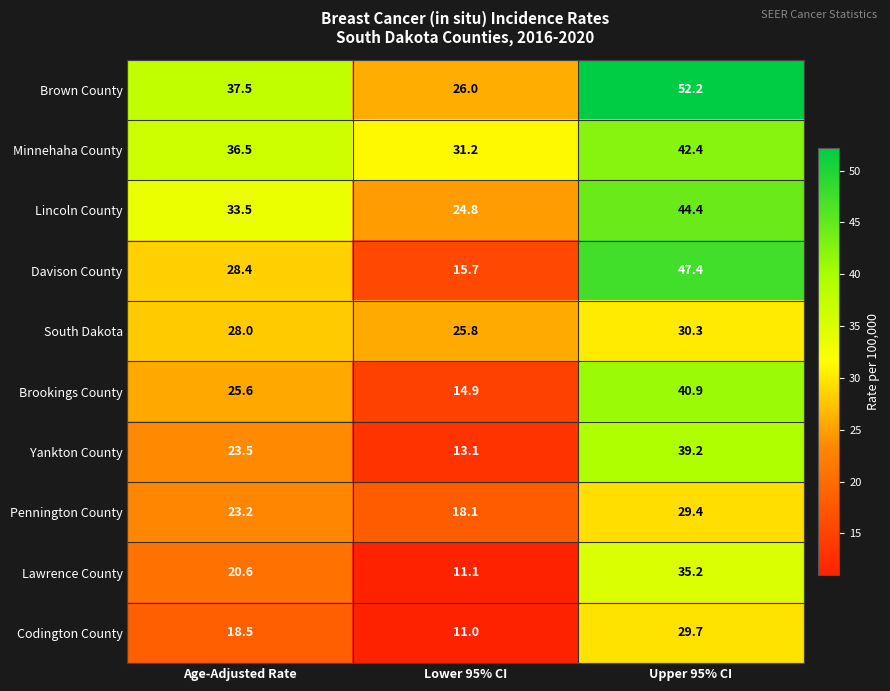

List the series in order of their peak value, lowest first.

Pennington County, Codington County, South Dakota, Lawrence County, Yankton County, Brookings County, Minnehaha County, Lincoln County, Davison County, Brown County